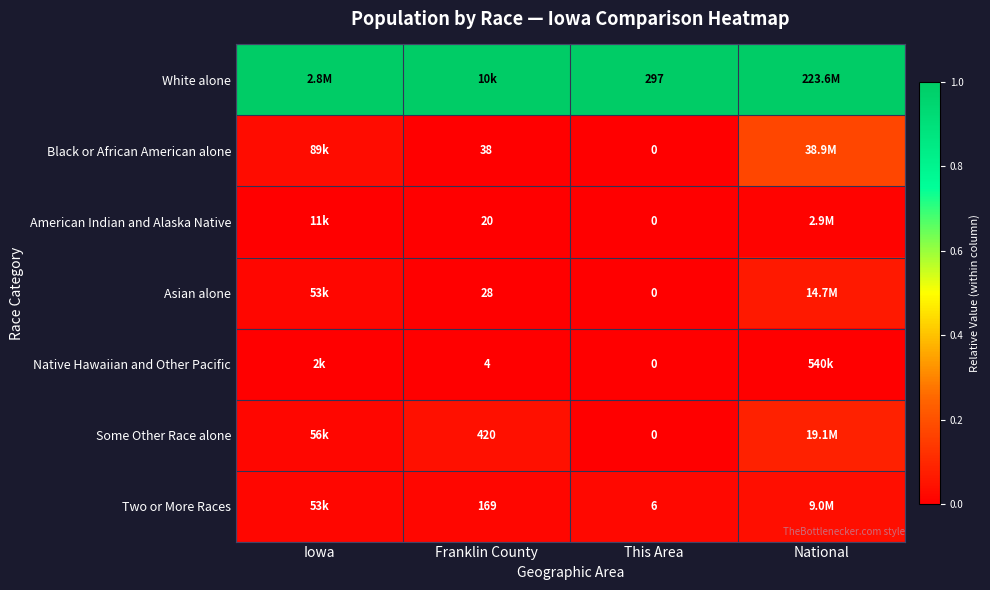

Is the value of Asian alone at Franklin County greater than the value of White alone at This Area?

No